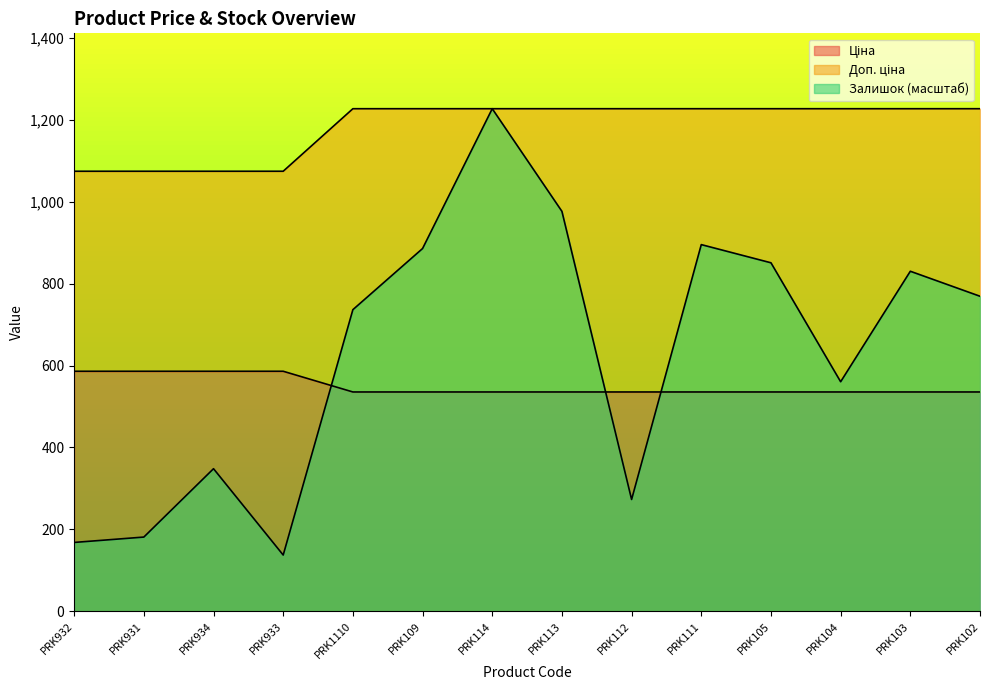

Which category has the highest value across all series?

PRK1110